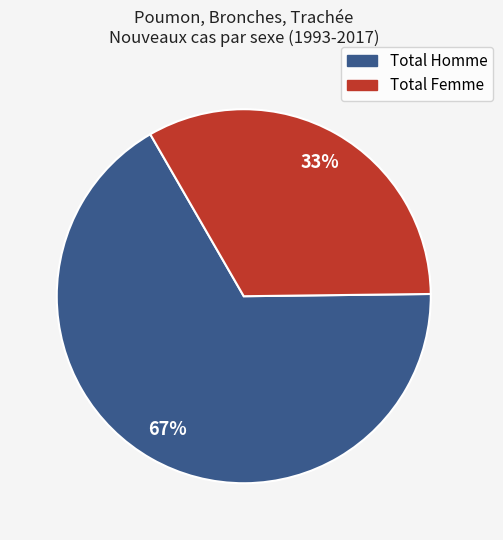

Is there any slice that represents more than half of the pie?

Yes